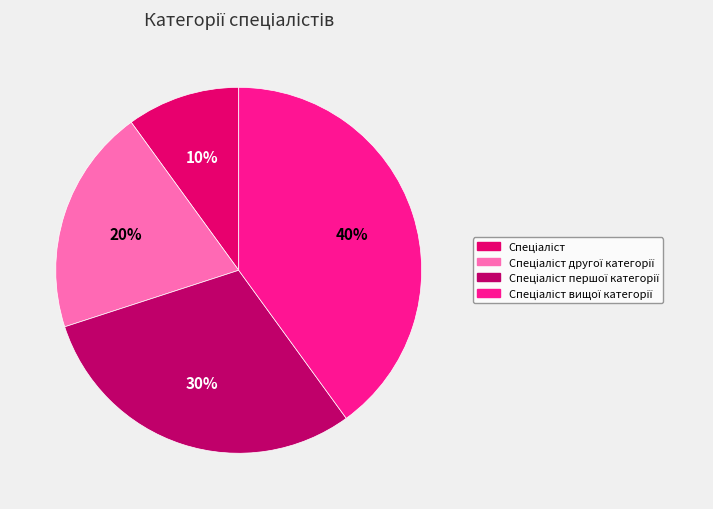

To the nearest percent, what is the difference between the largest and smallest slice percentages?

30%